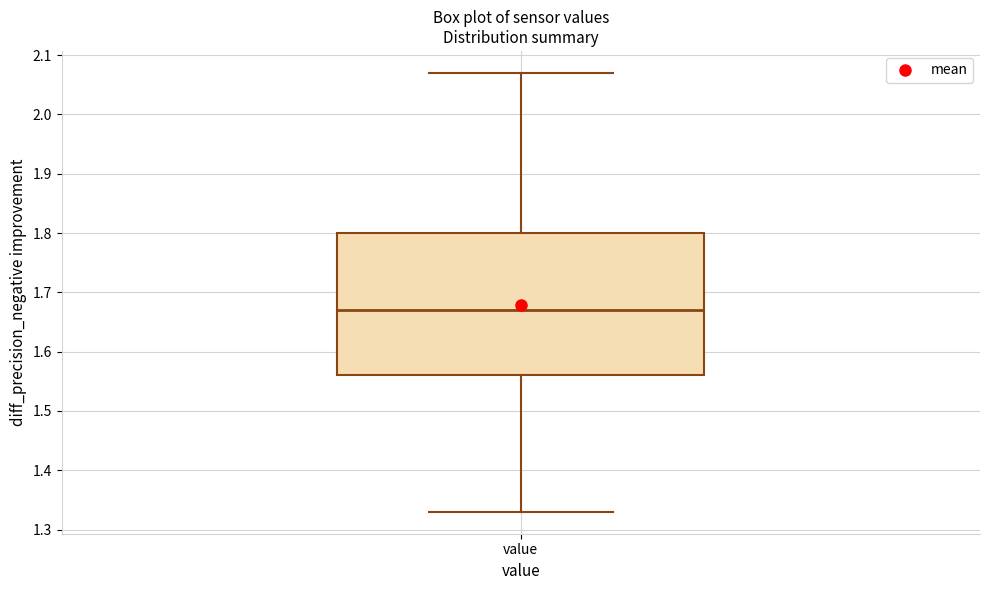

Transcribe this box plot: give where the median line is, the range the box spans, and where the two whiskers end, as read against the y-axis. The values are not printed on the chart, so give them approximately, as read against the axis.

median 1.67, box 1.56 to 1.80, whiskers 1.33 to 2.07